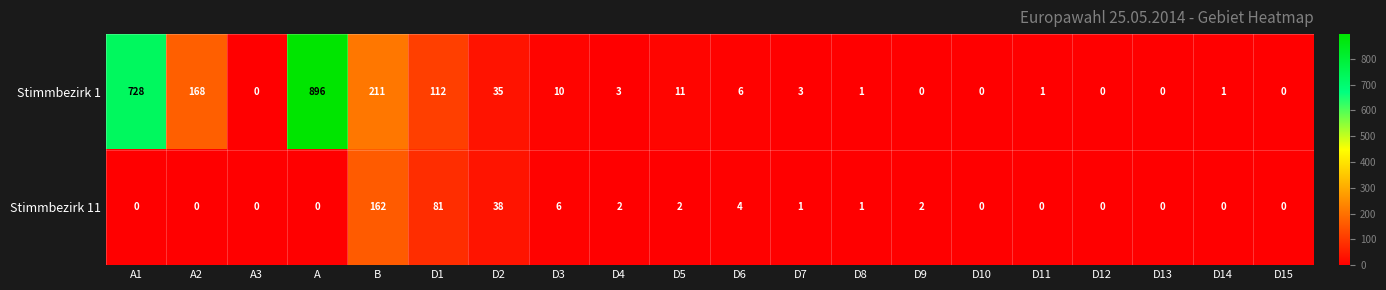

At which label is Stimmbezirk 11 closest to 81?

D1